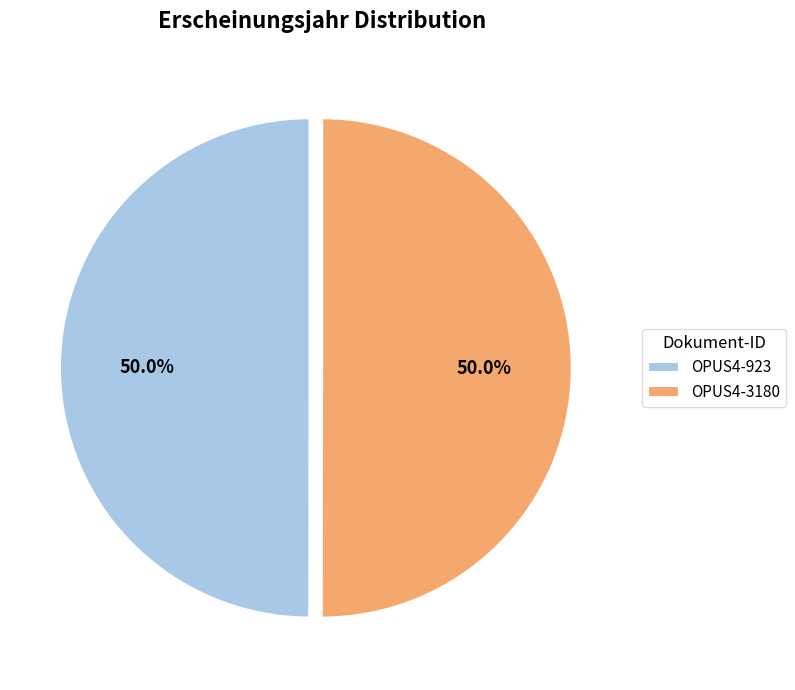

Is it true that OPUS4-923 is 65% of the pie?

False